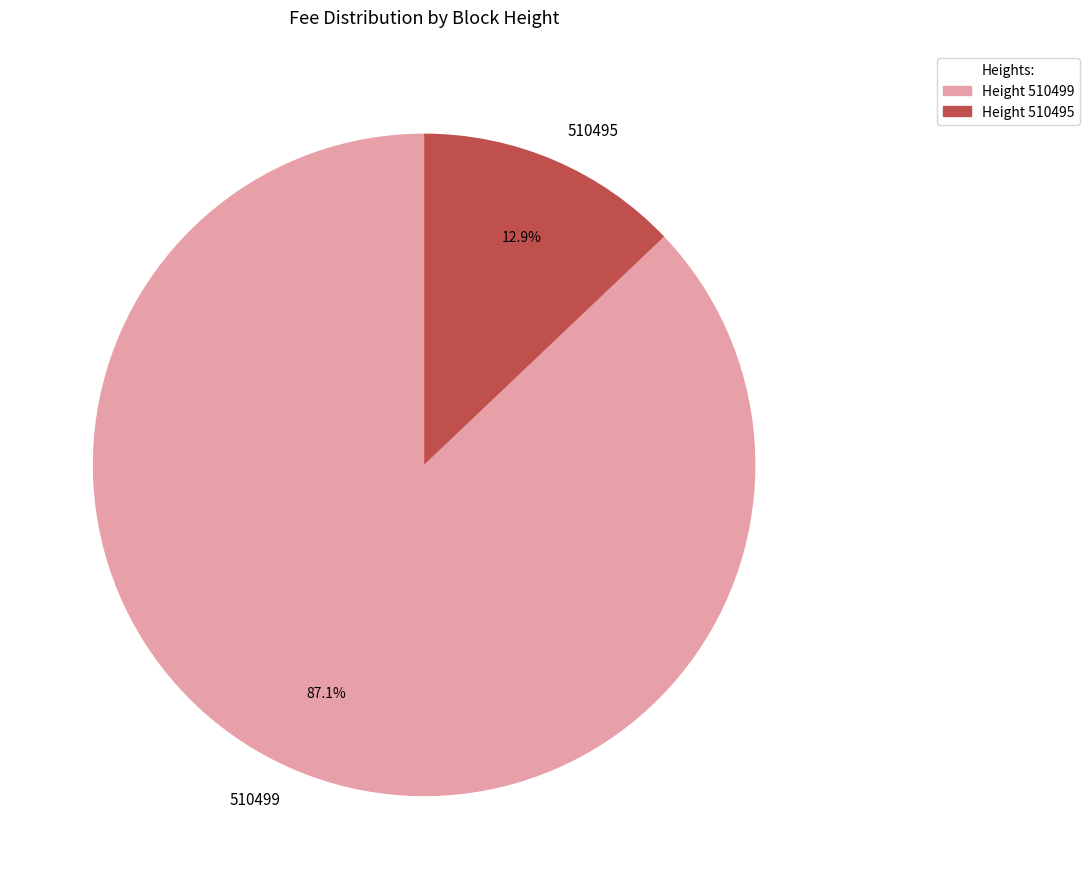

Which slice represents more than half of the pie?

510499